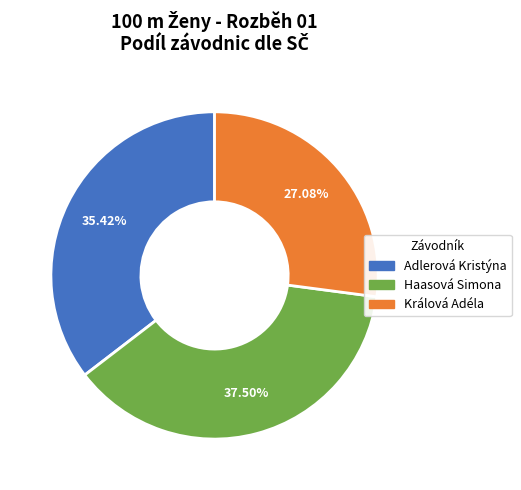

Do Haasová Simona and Adlerová Kristýna together represent more than half of the pie?

Yes